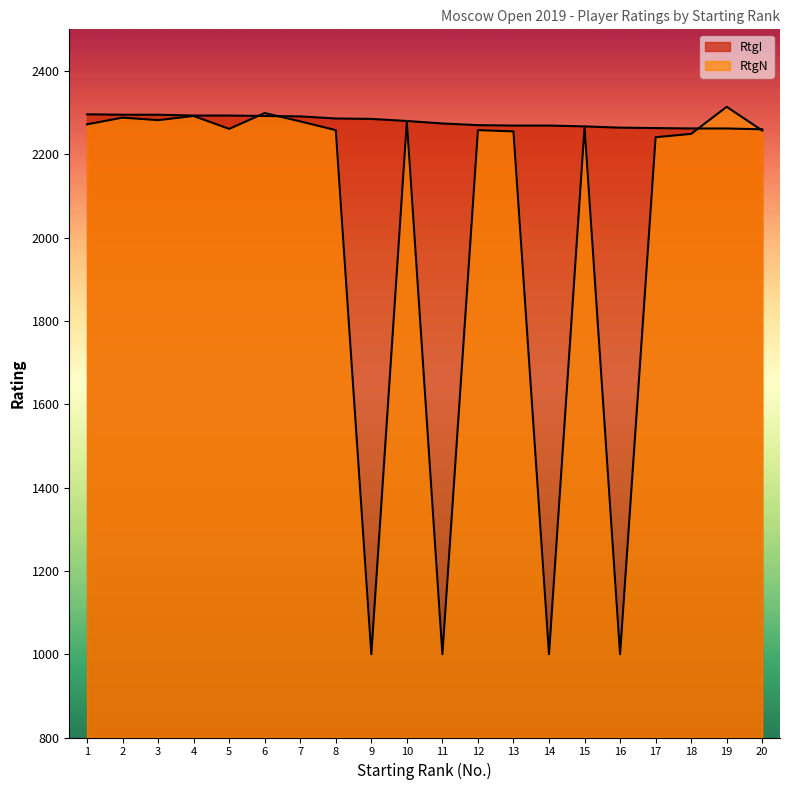

Which series ends up on top after the final intersection of RtgN and RtgI?

RtgI